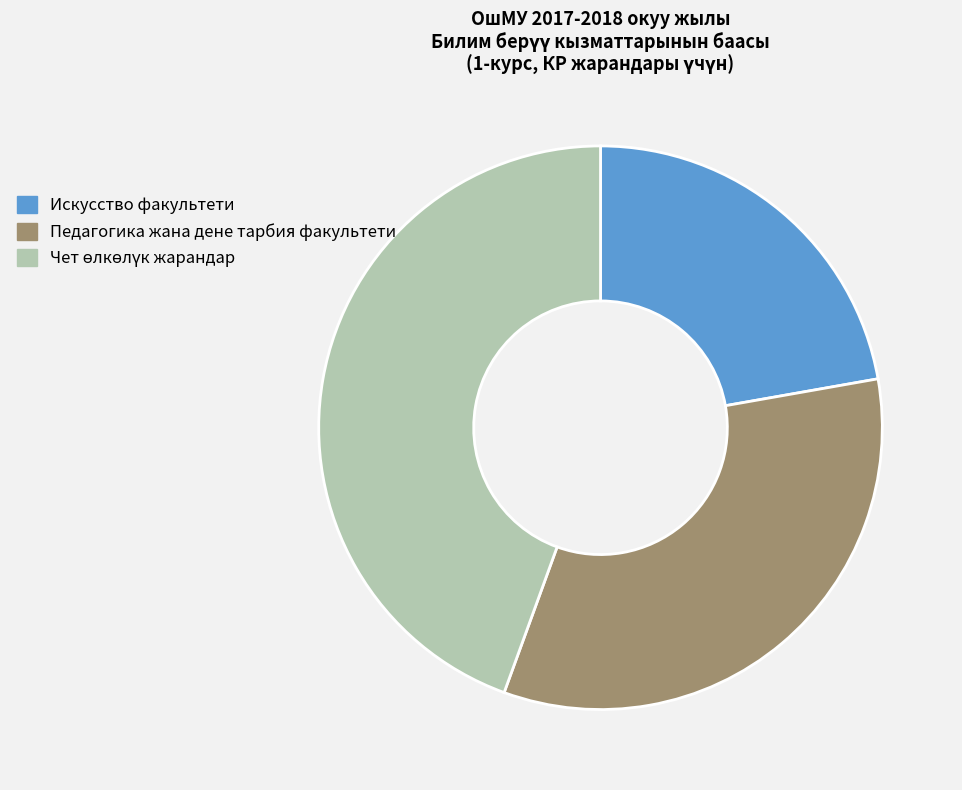

Which slice is the smallest?

Искусство факультети